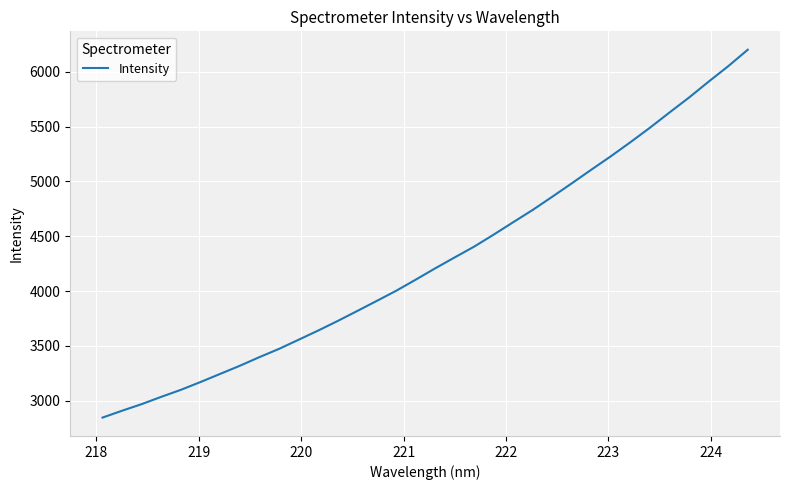

Is this an area chart (filled region under the line)?

No